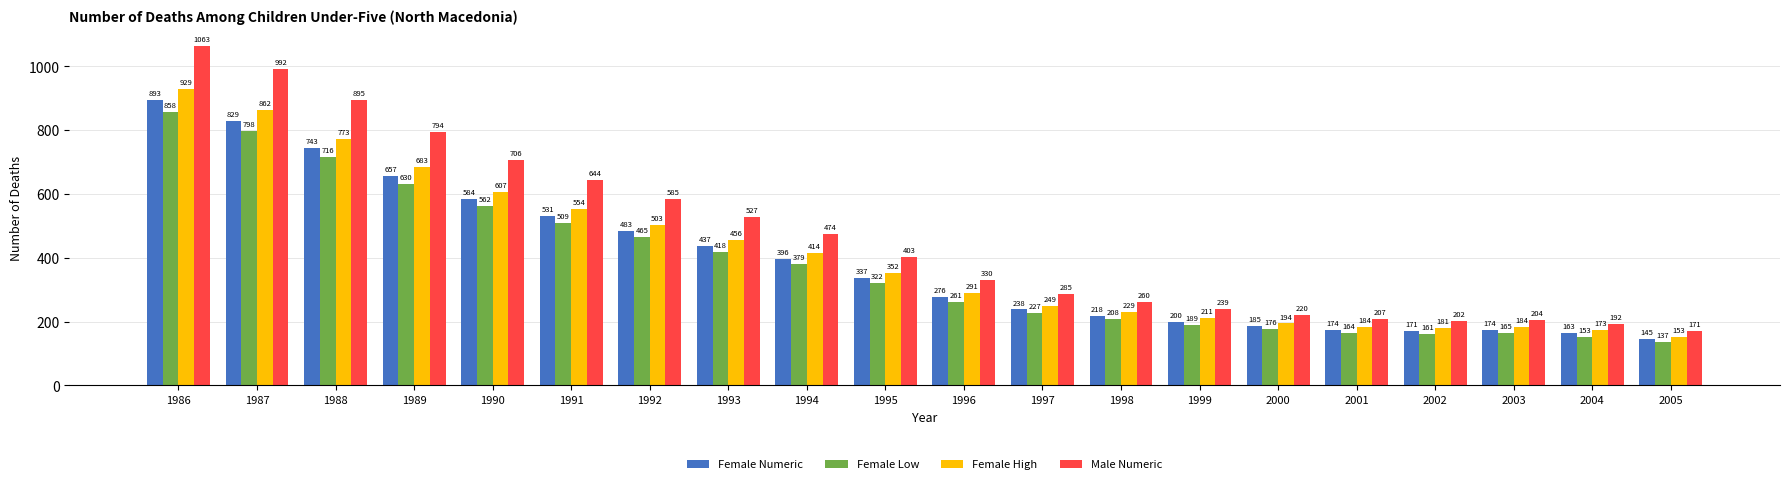

Reading right to left, what are all the values shown in this chart?

Female Numeric: 2005=145	2004=163	2003=174	2002=171	2001=174	2000=185	1999=200	1998=218	1997=238	1996=276	1995=337	1994=396	1993=437	1992=483	1991=531	1990=584	1989=657	1988=743	1987=829	1986=893
Female Low: 2005=137	2004=153	2003=165	2002=161	2001=164	2000=176	1999=189	1998=208	1997=227	1996=261	1995=322	1994=379	1993=418	1992=465	1991=509	1990=562	1989=630	1988=716	1987=798	1986=858
Female High: 2005=153	2004=173	2003=184	2002=181	2001=184	2000=194	1999=211	1998=229	1997=249	1996=291	1995=352	1994=414	1993=456	1992=503	1991=554	1990=607	1989=683	1988=773	1987=862	1986=929
Male Numeric: 2005=171	2004=192	2003=204	2002=202	2001=207	2000=220	1999=239	1998=260	1997=285	1996=330	1995=403	1994=474	1993=527	1992=585	1991=644	1990=706	1989=794	1988=895	1987=992	1986=1063